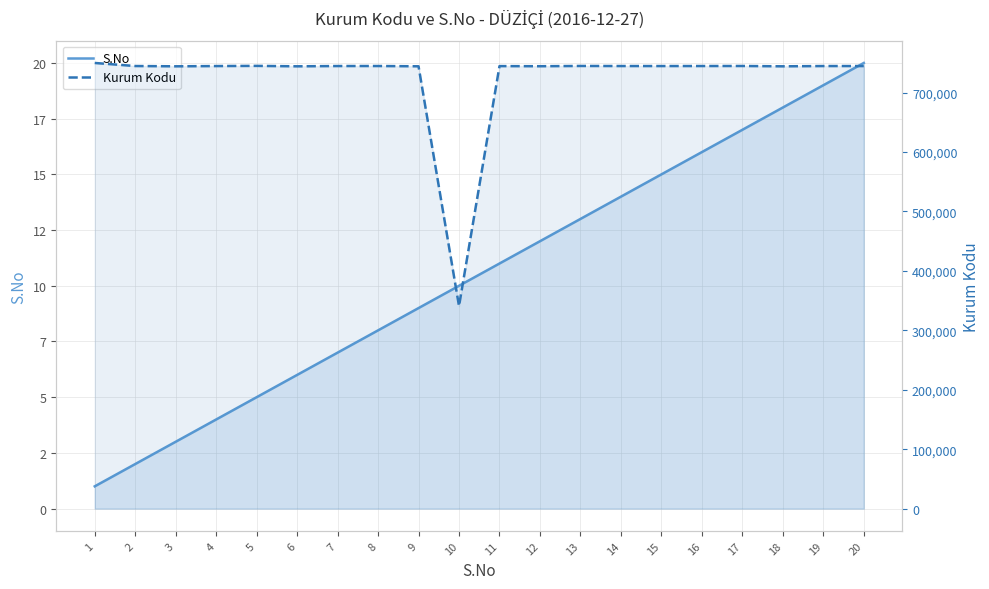

At which label is Kurum Kodu closest to 545328?

18